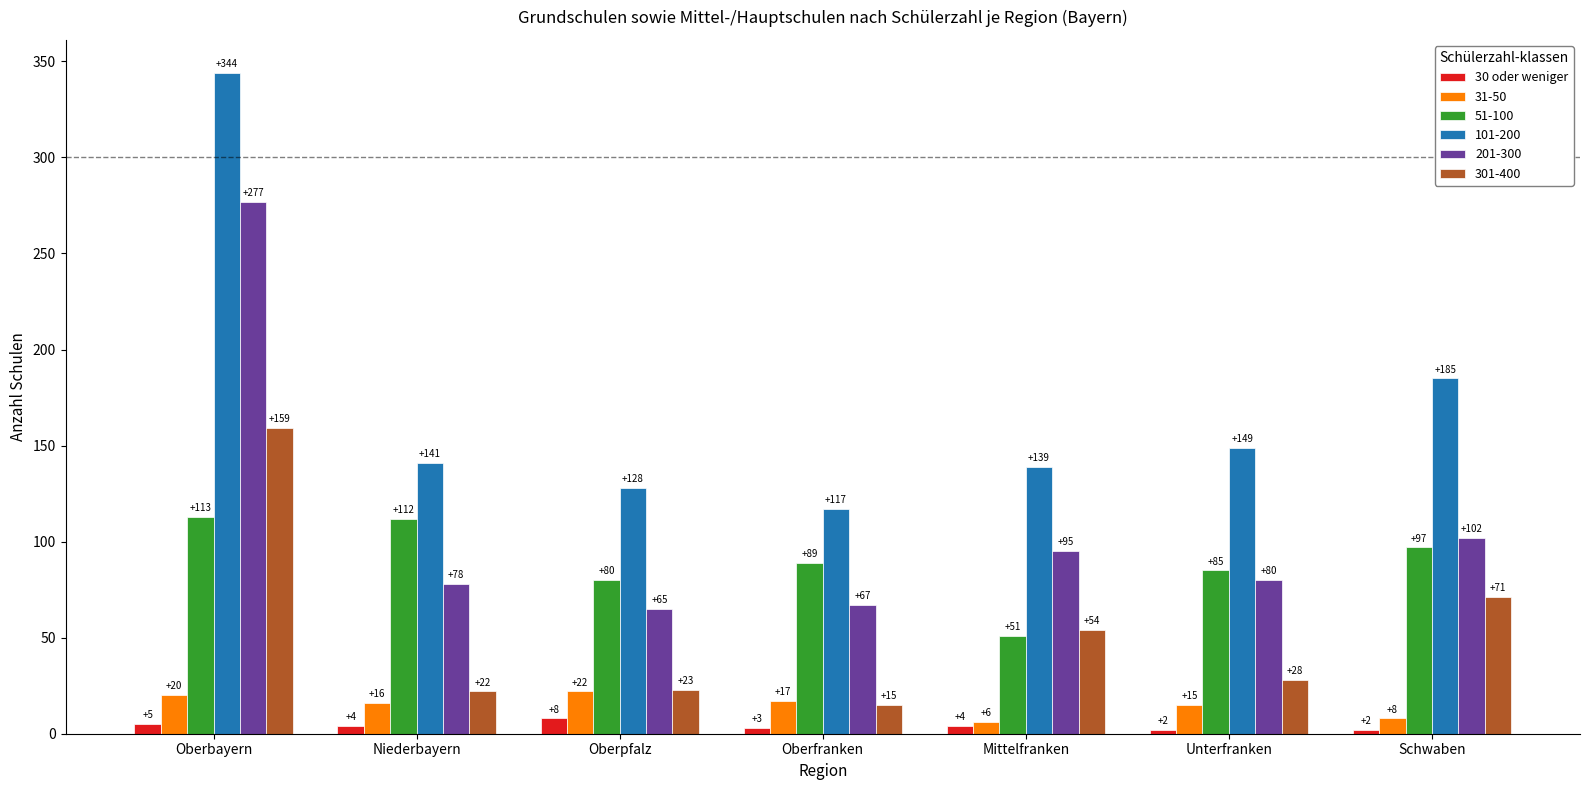

True or false: 31-50 has a value of 15 at Unterfranken.

True